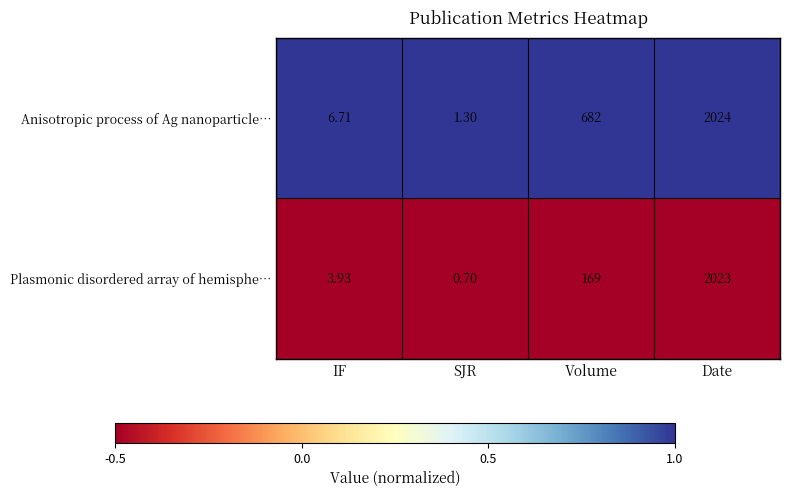

Where is Plasmonic disordered array of hemisphe… nearest to the value 1011?

Volume